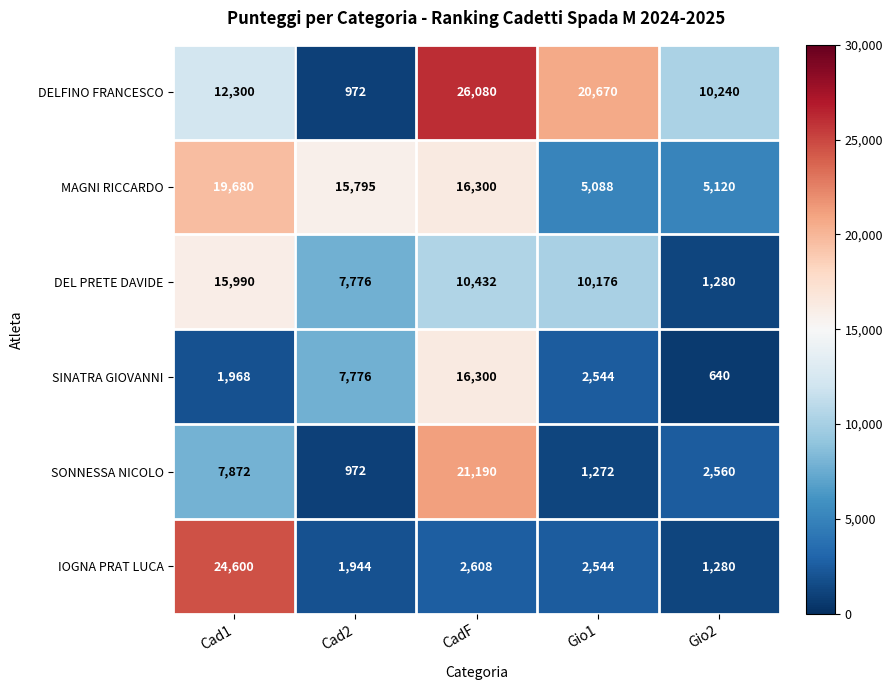

What is the difference between the maximum and minimum values in the DEL PRETE DAVIDE series?

14710